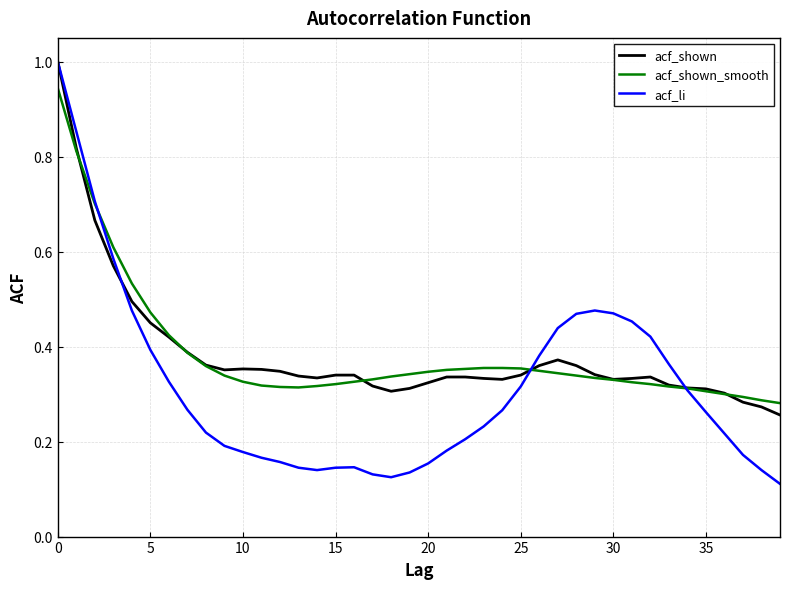

What is the maximum value shown in the chart?

1.0